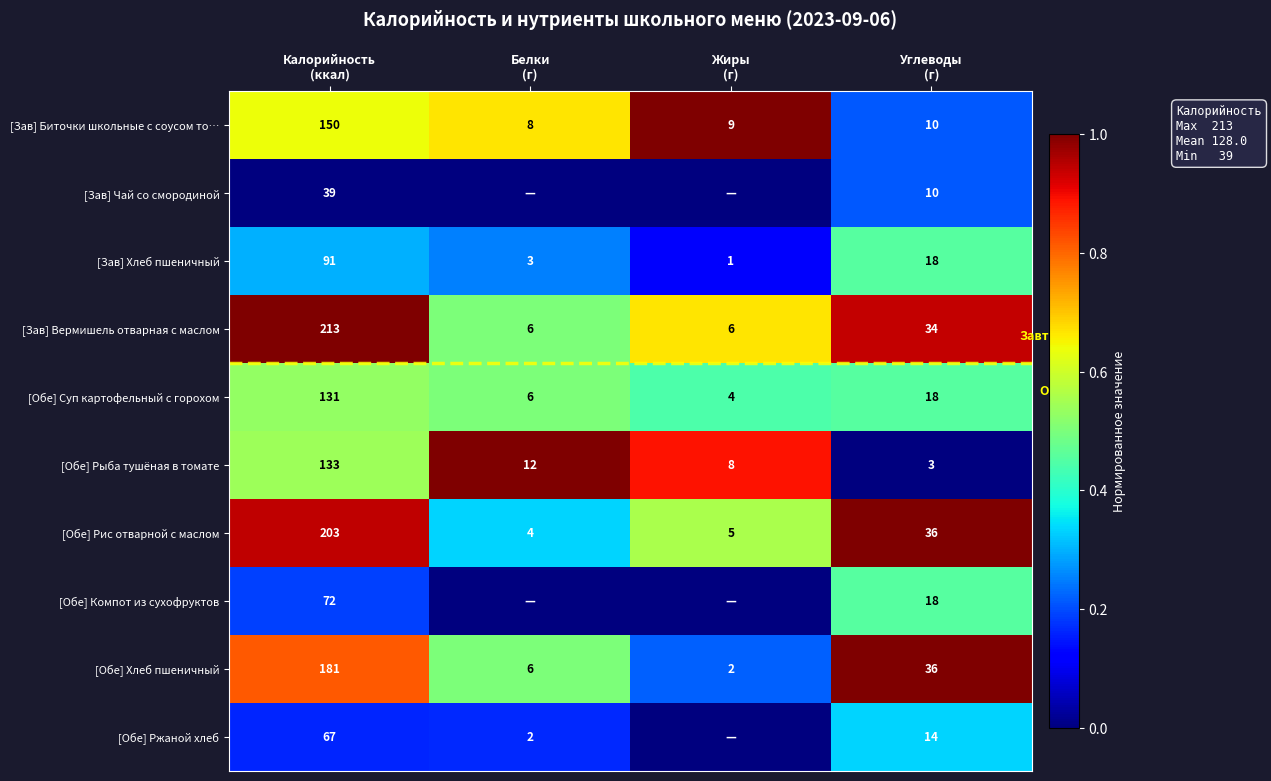

How many distinct data groups are displayed?

10